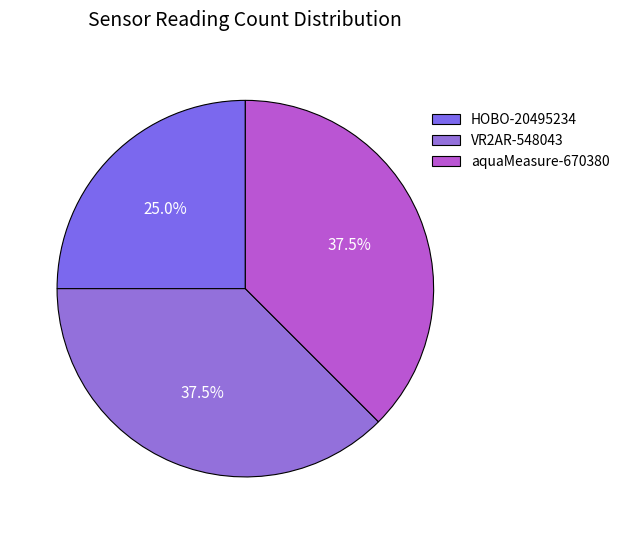

Does any single category account for the majority?

No